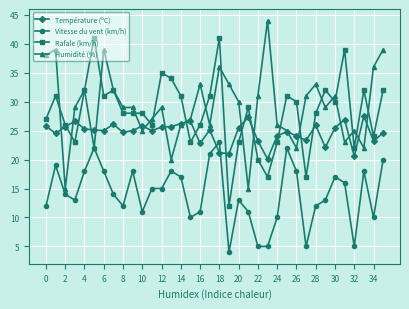

Rank the series by their maximum value, from highest to lowest.

Humidité (%), Rafale (km/h), Température (ºC), Vitesse du vent (km/h)